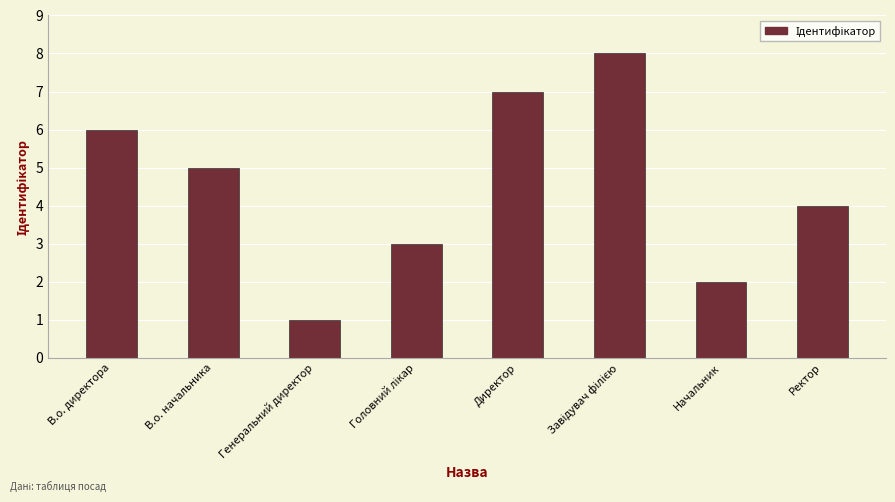

What is the label of the 1st bar from the right?

Ректор